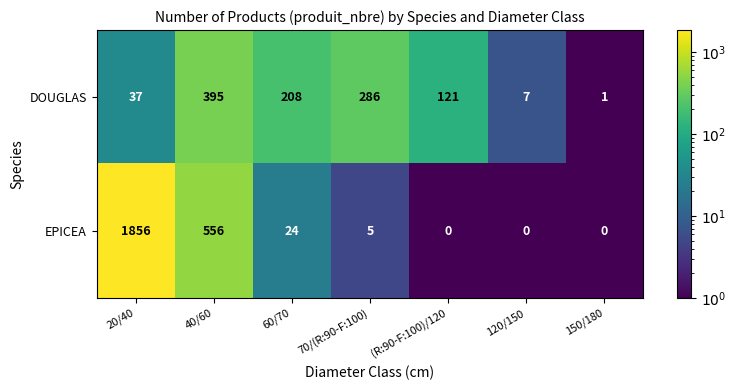

List the series in order of their peak value, highest first.

EPICEA, DOUGLAS